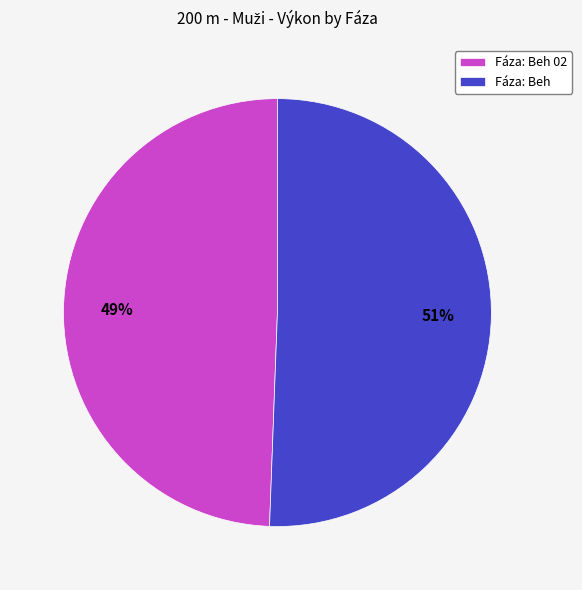

True or false: Fáza: Beh 02 accounts for 49% of the total.

True